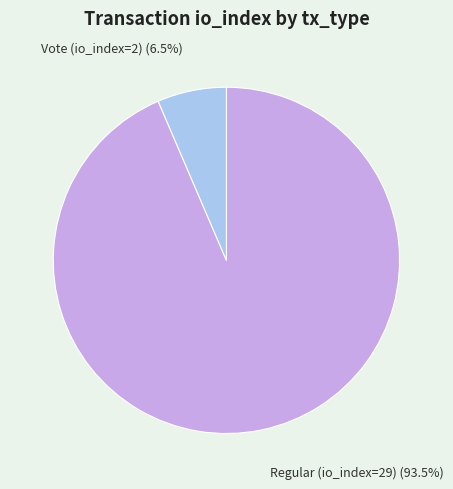

Which category has the biggest portion of the pie?

Regular (io_index=29)